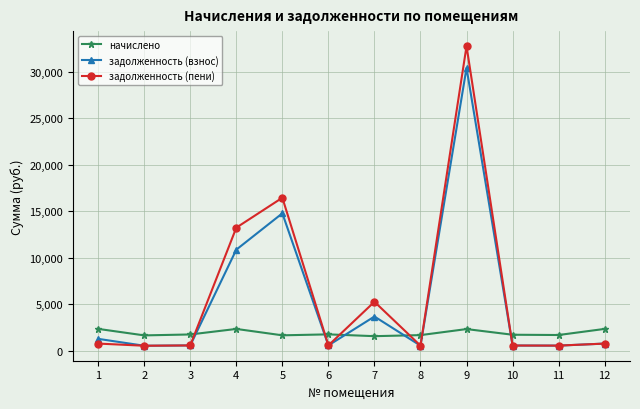

The начислено series shows 3181.6 at 6. True or false?

False